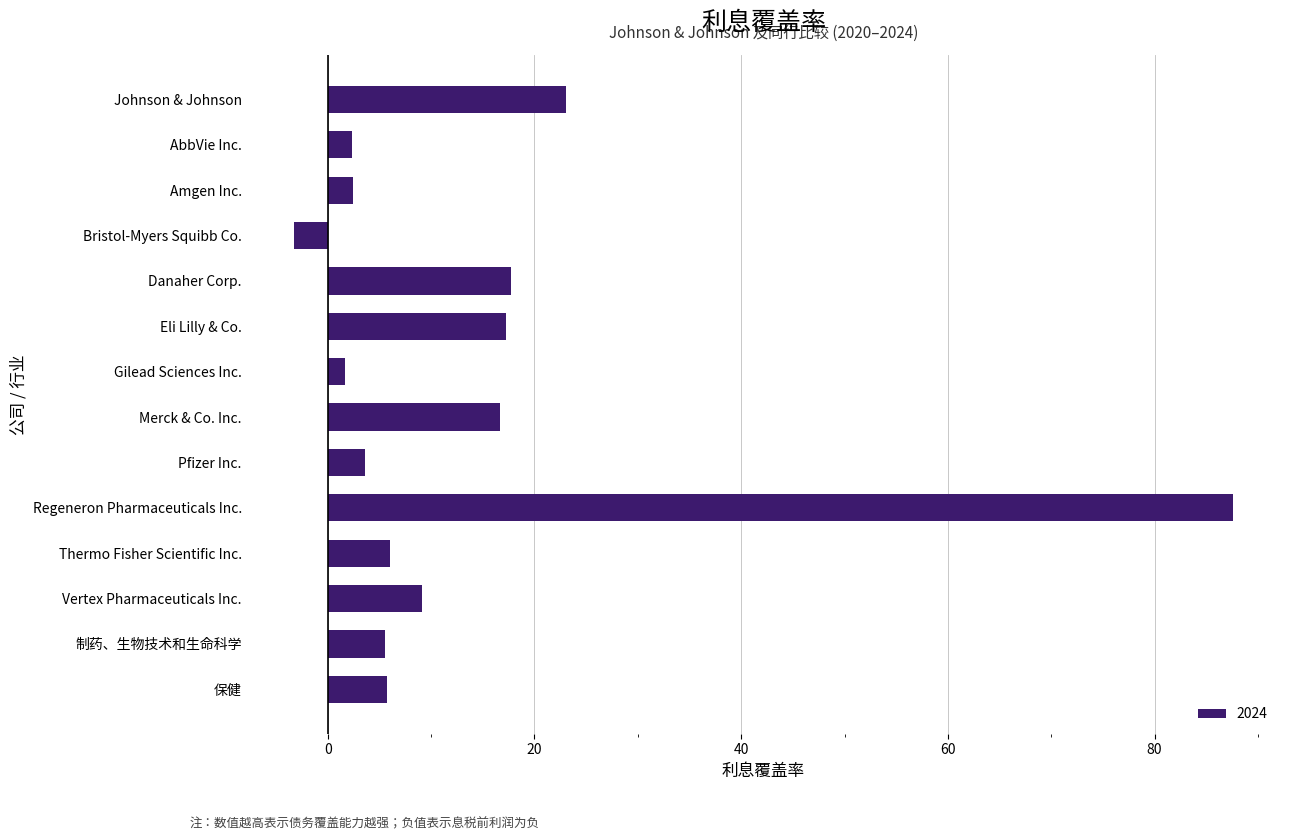

What is the label of the 13th bar from the bottom?

AbbVie Inc.